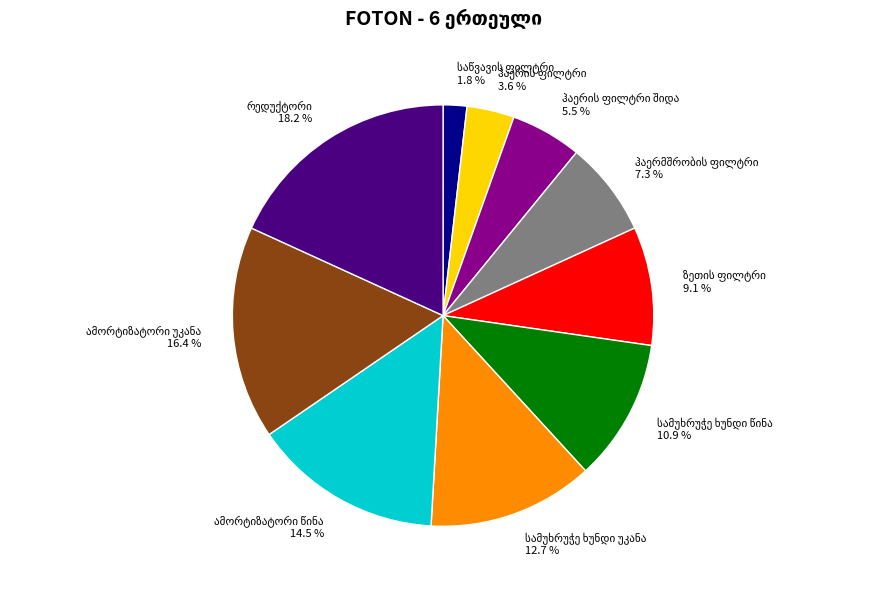

Does any single category account for the majority?

No